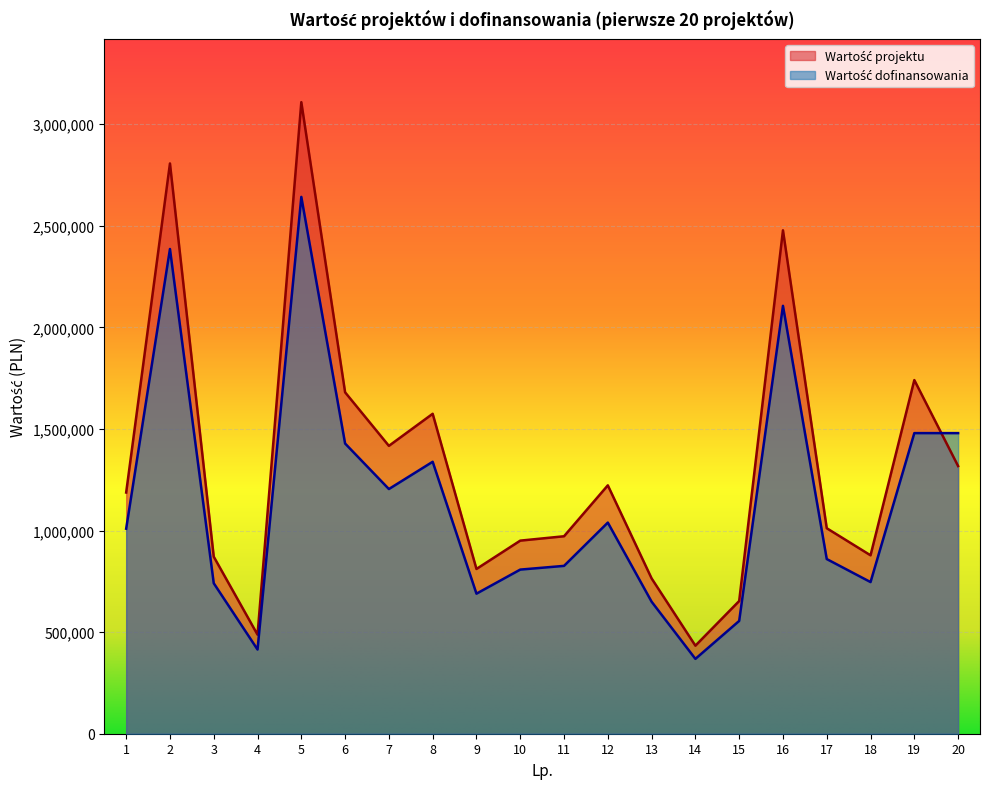

After their last crossing, which series has the higher values: Wartość dofinansowania or Wartość projektu?

Wartość dofinansowania